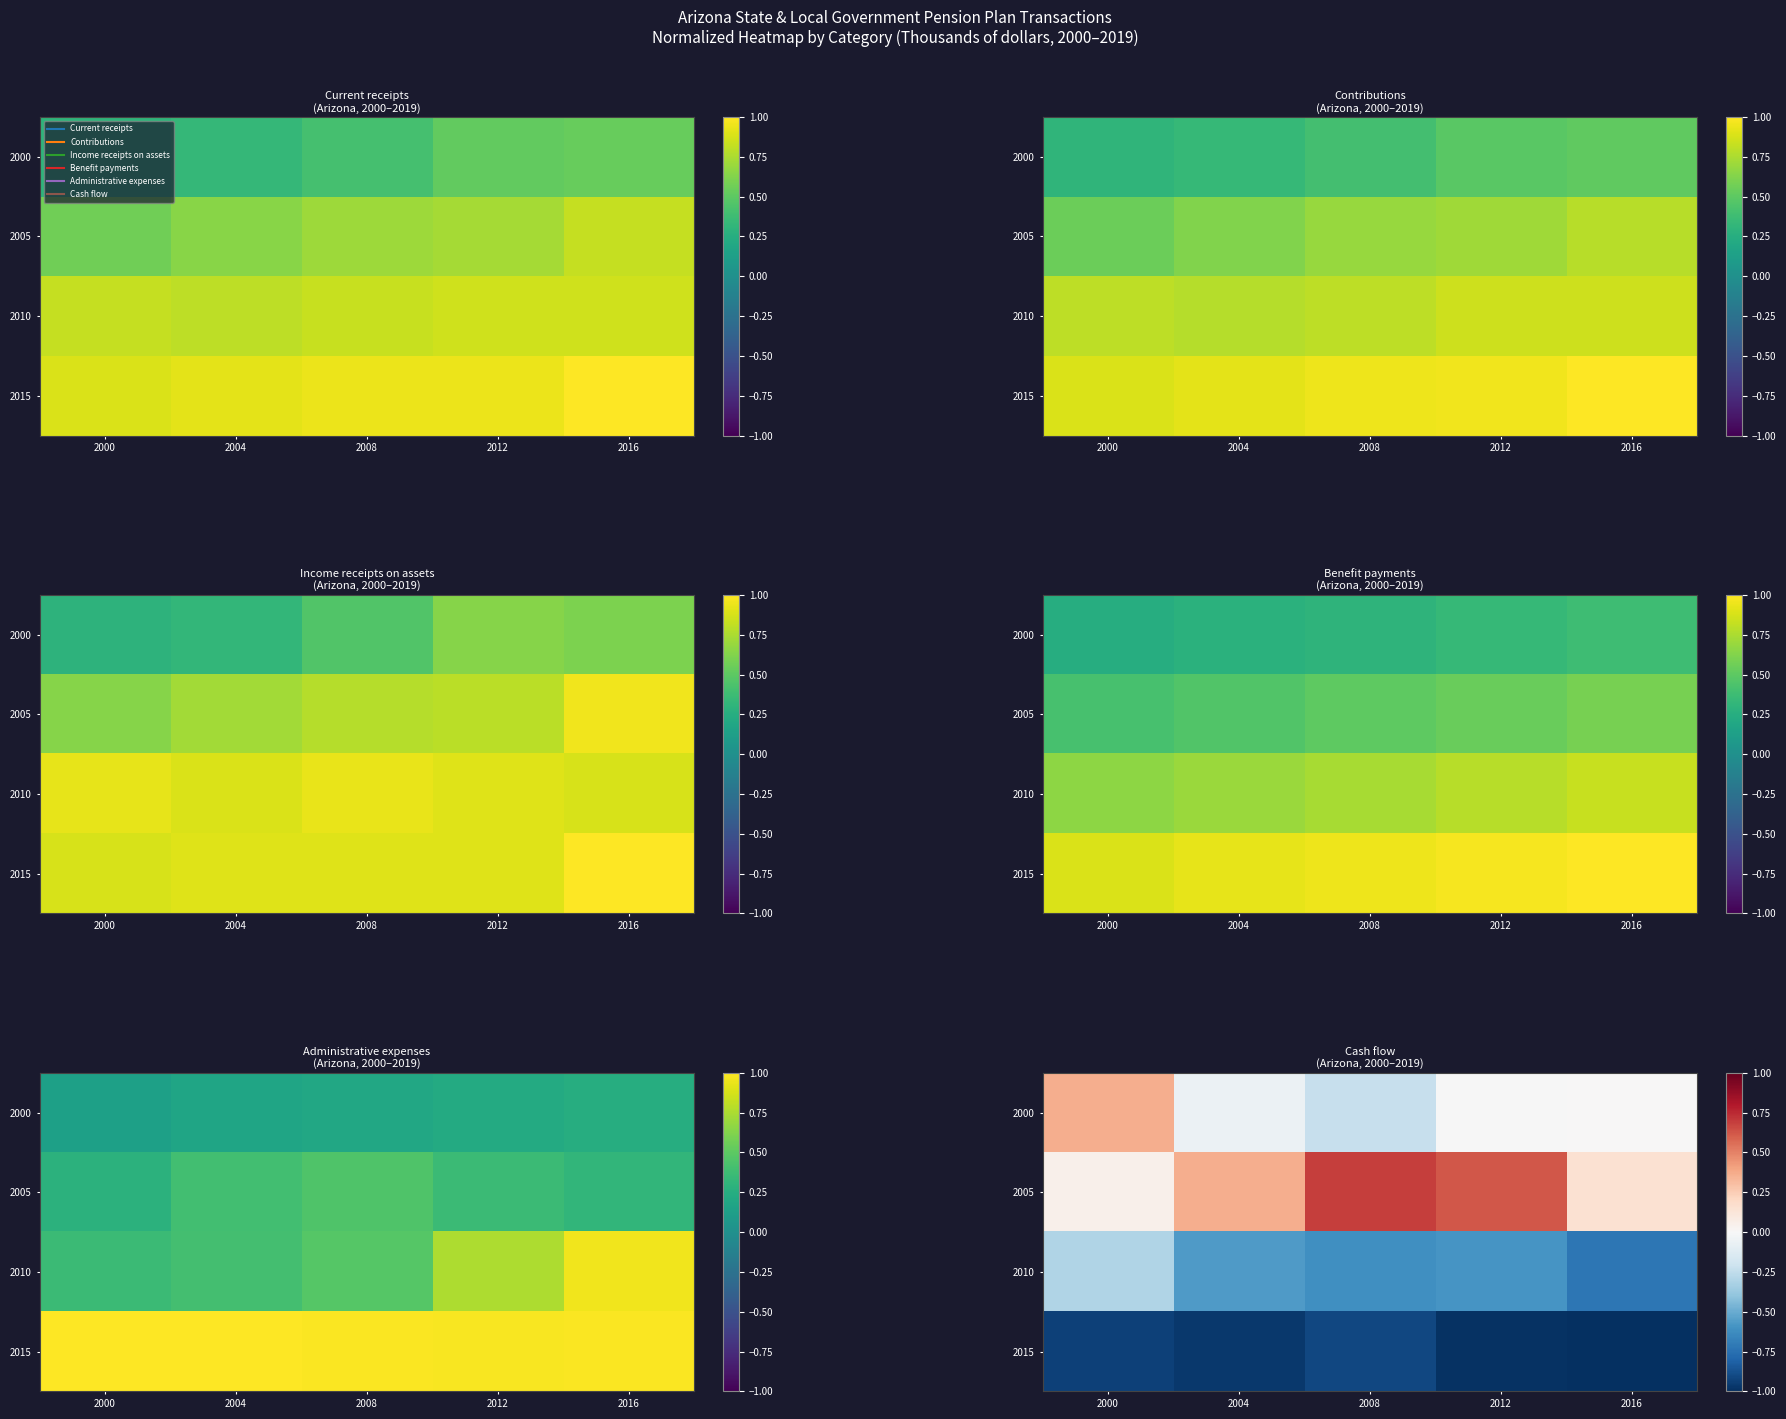

List the labels in order of 2000 value, smallest first.

2008, 2004, 2012, 2016, 2000